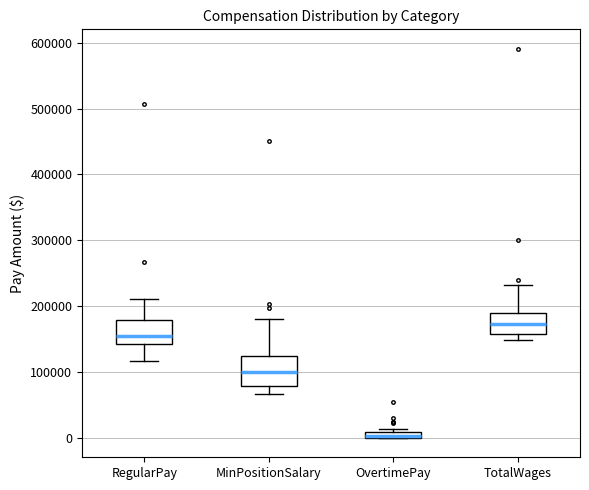

Which box has the highest median line?

TotalWages